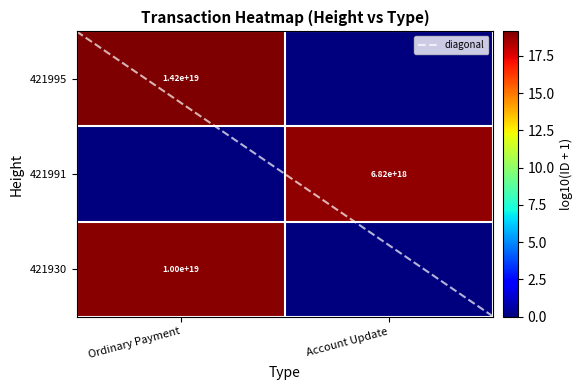

What is the greatest value displayed?

19.2